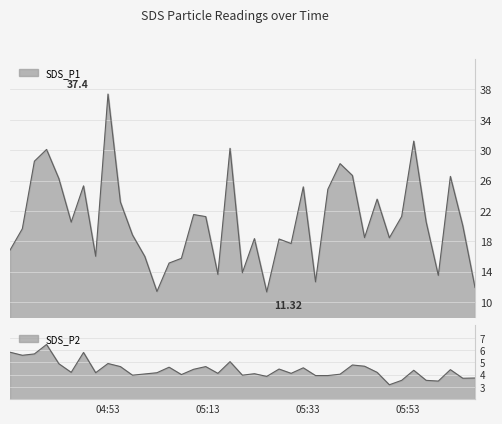

How many interior local valleys does the SDS_P2 series have?

12